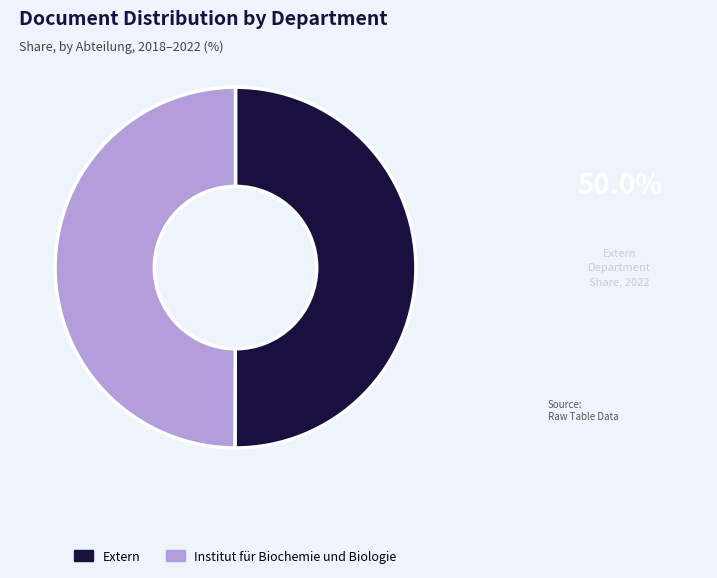

The Extern slice represents 50% of the pie. True or false?

True